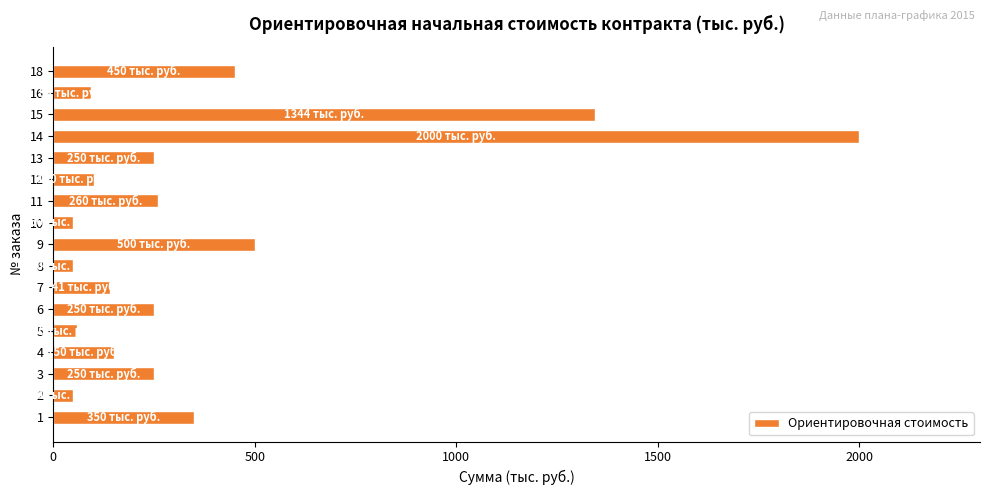

Where is the data nearest to the value 1025?

15